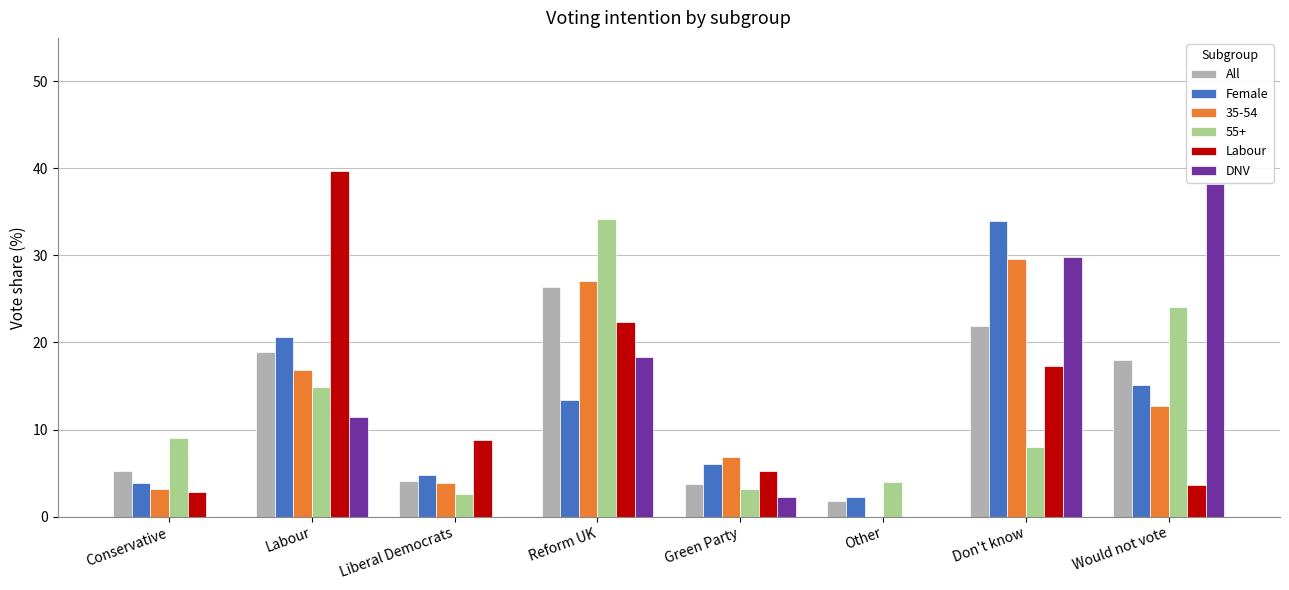

What is the spread (max minus min) of values at Conservative?

9.0